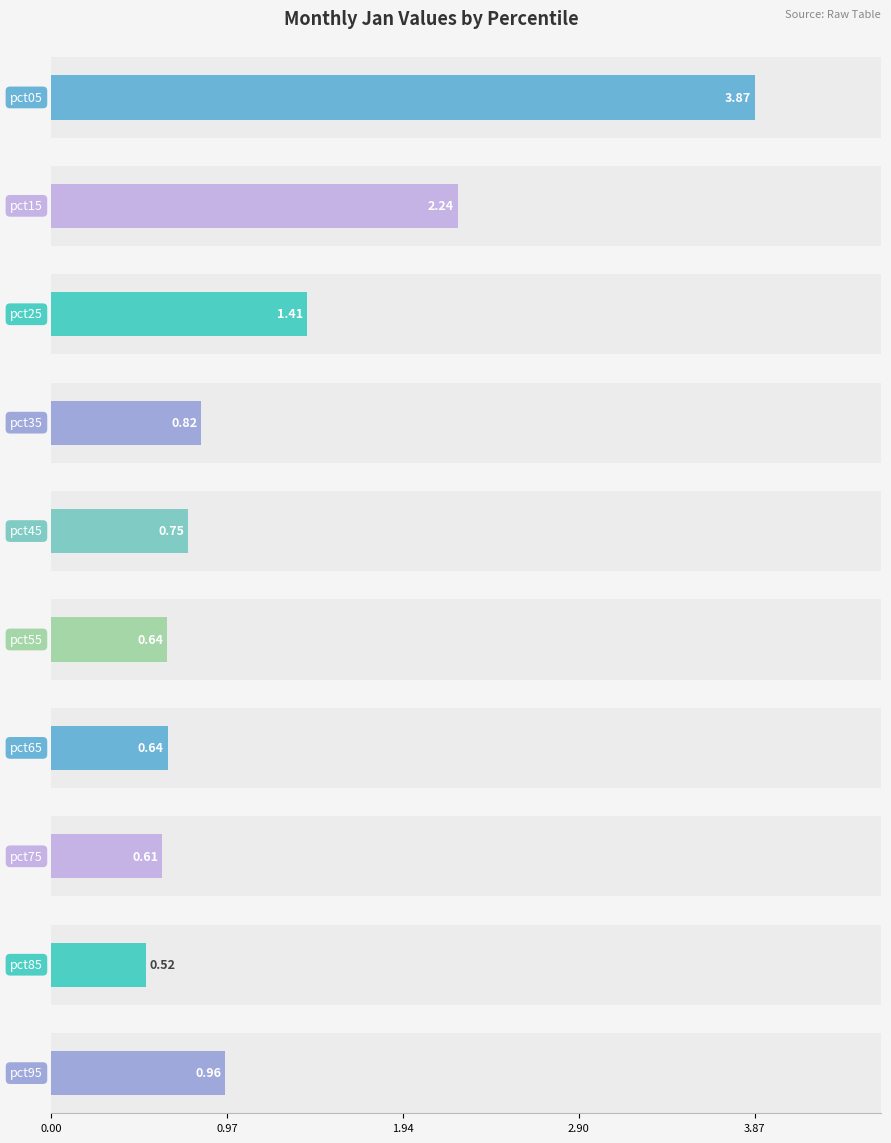

Does the chart contain stacked bars?

No